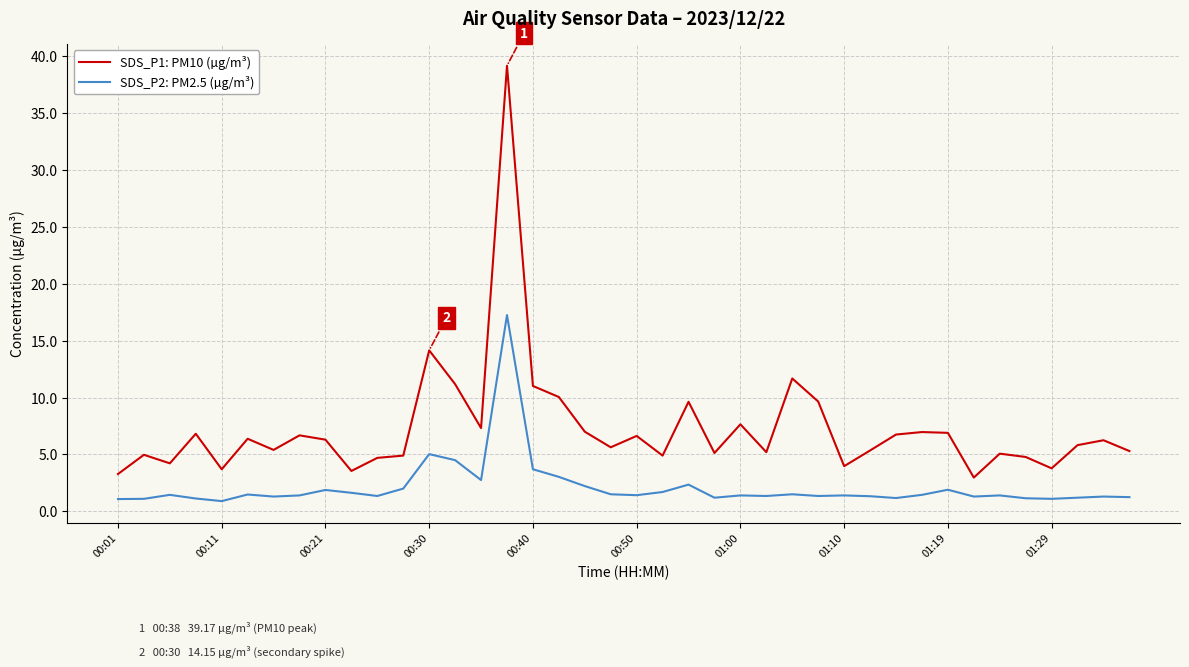

Which series has the largest total across all categories?

SDS_P1: PM10 (µg/m³)